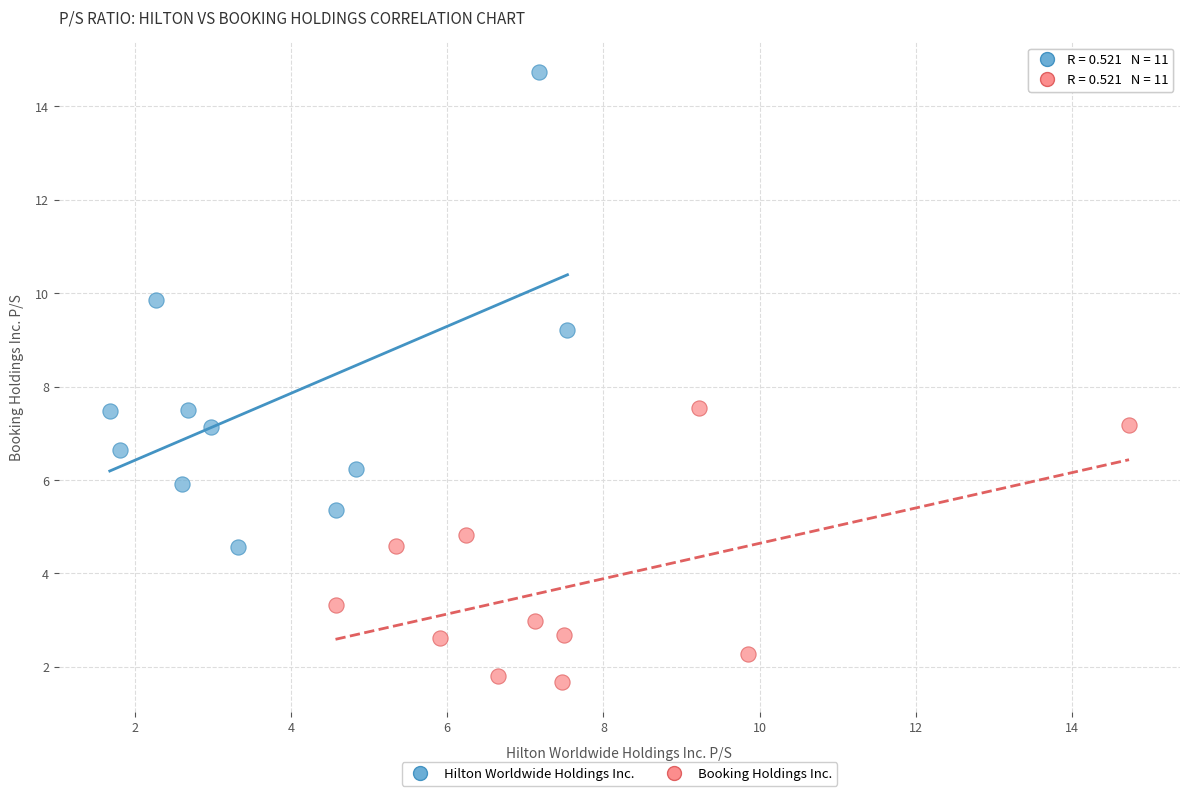

What are all the series names shown in the legend?

Hilton Worldwide Holdings Inc., Booking Holdings Inc.